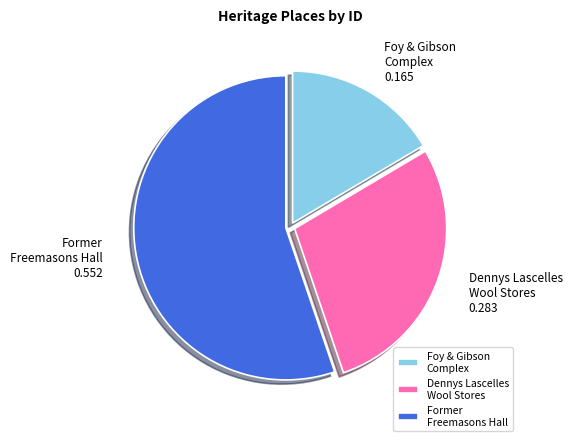

What is the largest slice in the pie chart?

Former Freemasons Hall